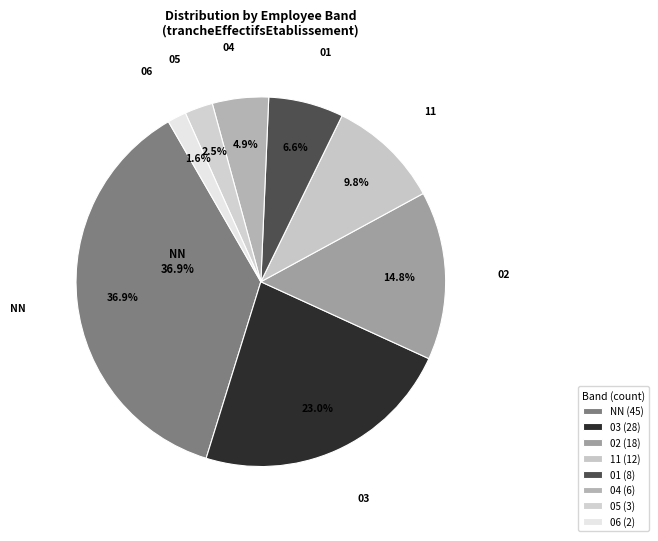

What is the smallest slice in the pie chart?

06